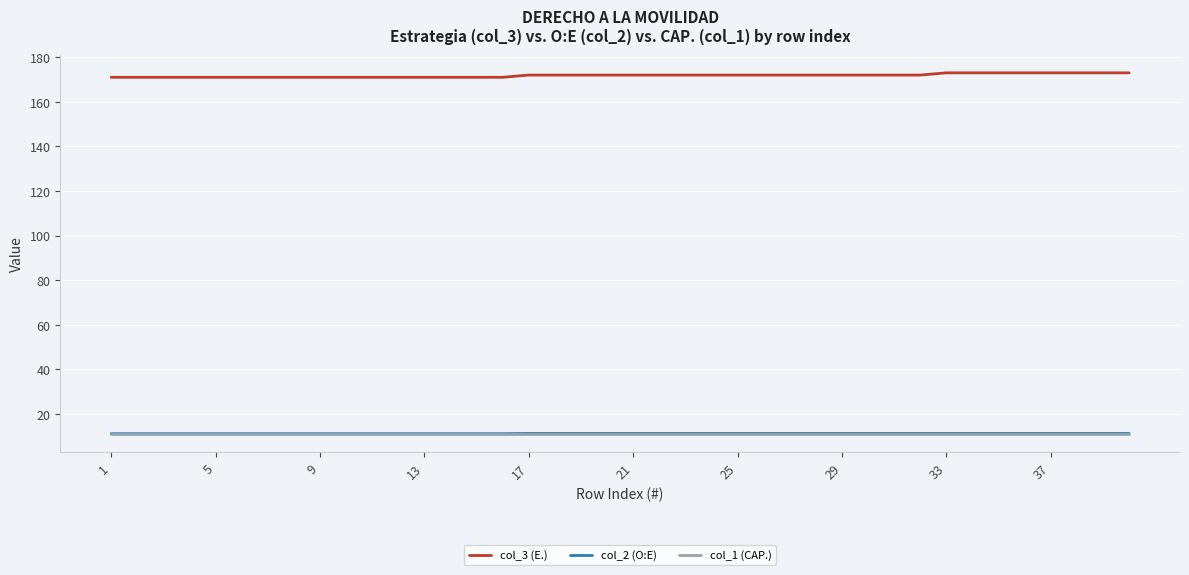

What is the maximum value shown in the chart?

173.0